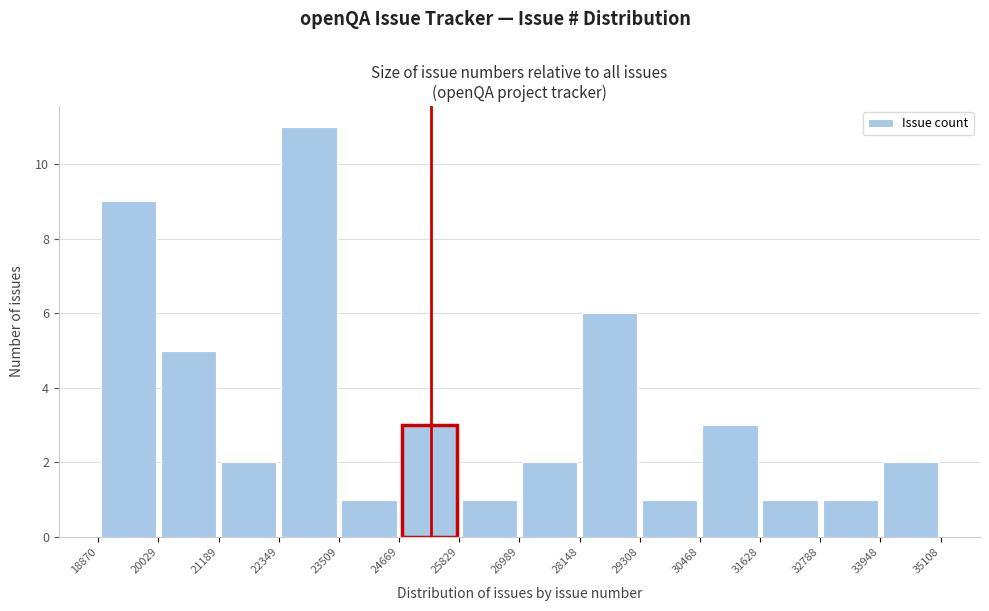

Over which range of the x-axis is the bar tallest?

22349 to 23509